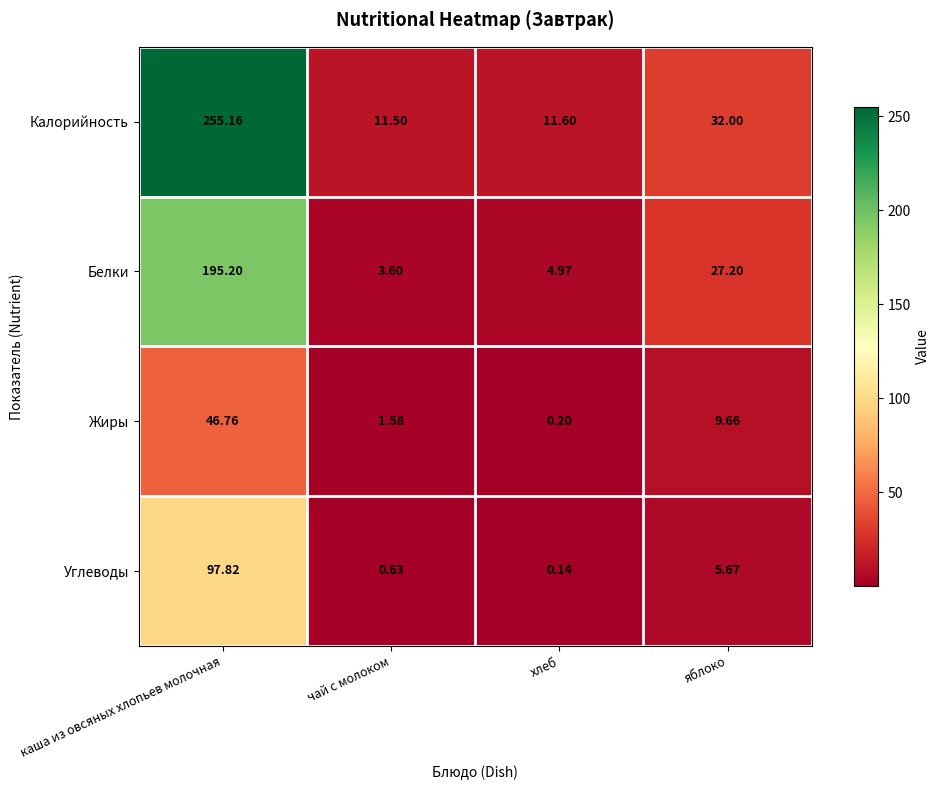

At which category does the chart reach its minimum across all series?

хлеб